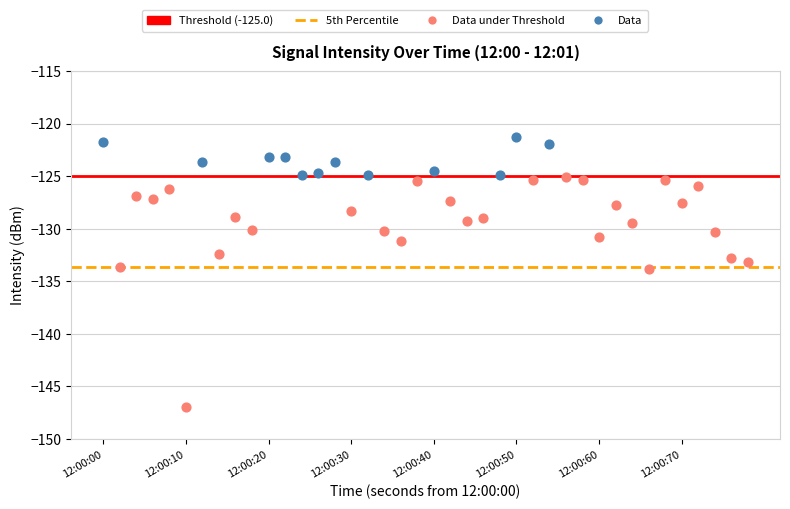

Which series contains the highest Y value?

Data